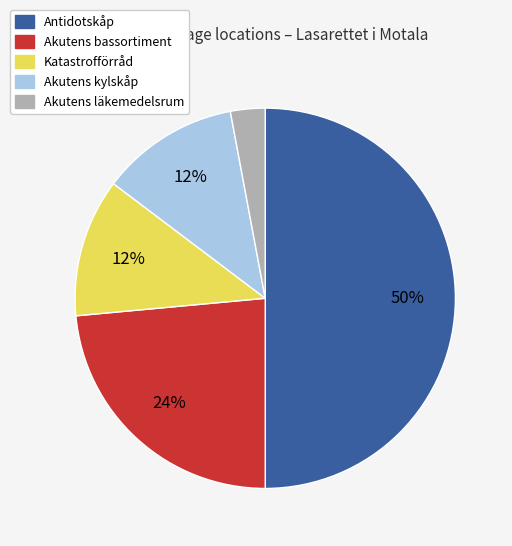

Is it true that Katastrofförråd is 6% of the pie?

False